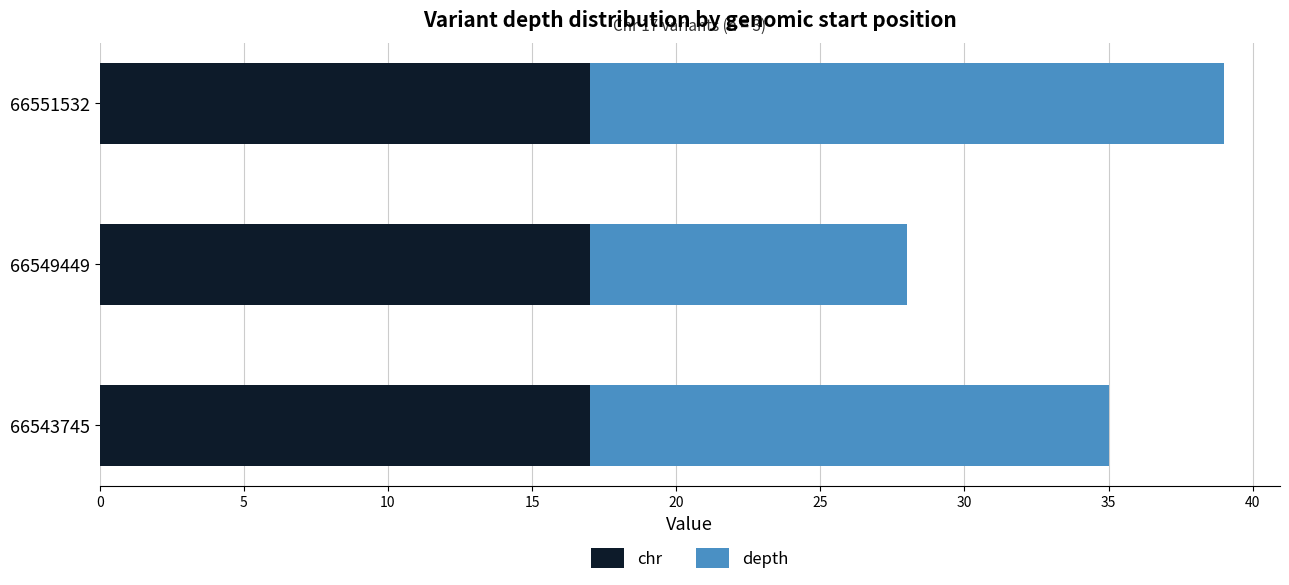

What is the highest value of the chr series?

17